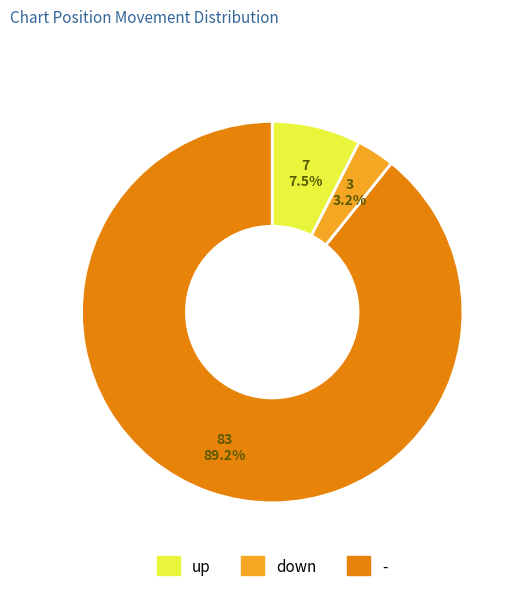

How many slices are in this pie chart?

3